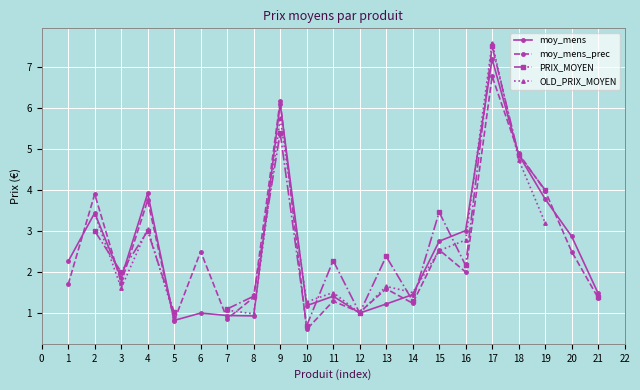

What is the value of the moy_mens point at the 5th from the left?

0.8